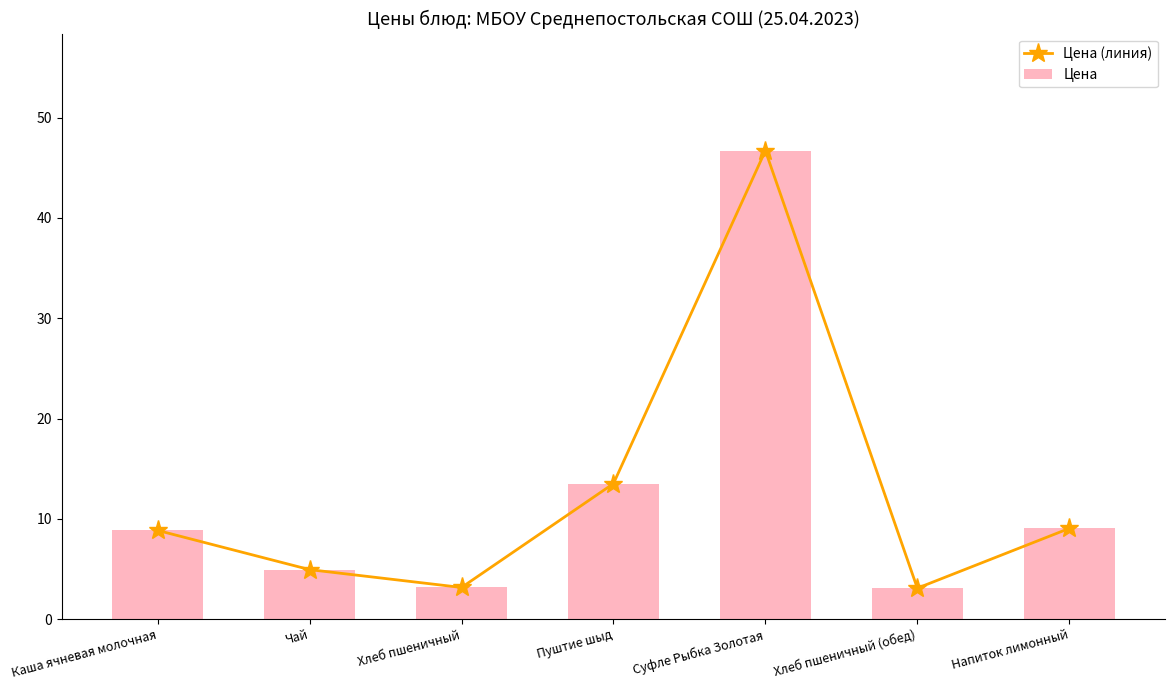

At which label is Цена (линия) closest to 24?

Пуштие шыд